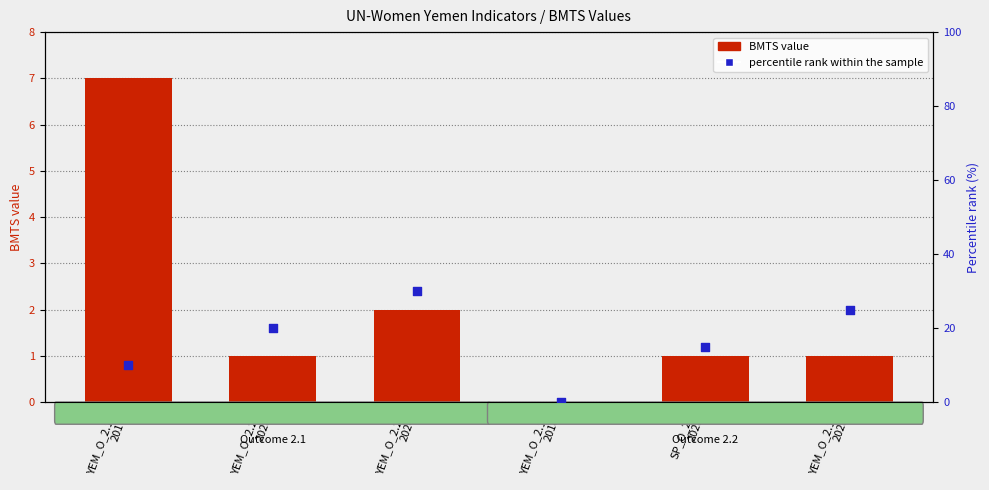

Which series has the largest total across all categories?

percentile rank within the sample